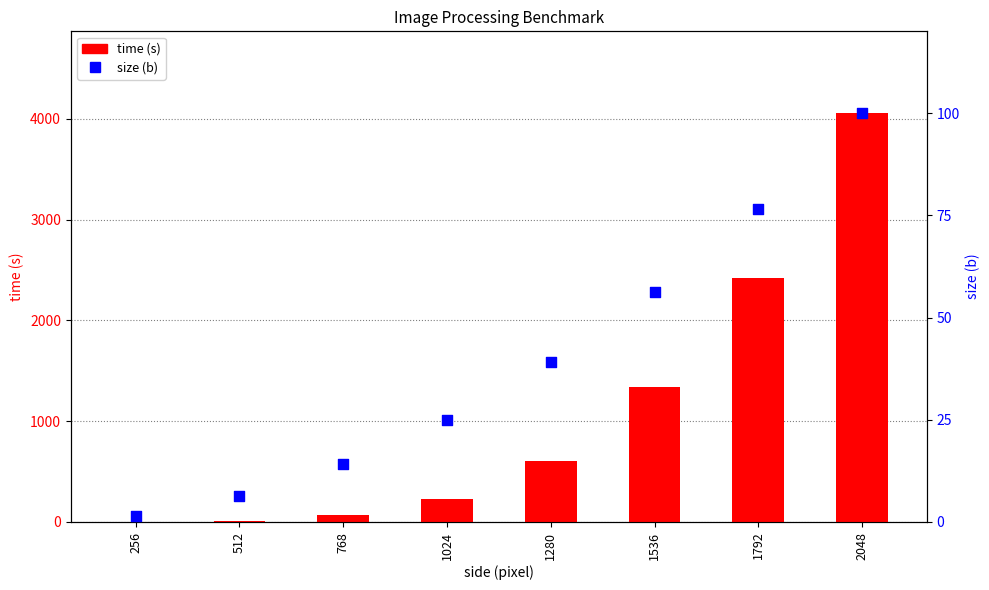

At which category is the sum across all series the highest?

2048